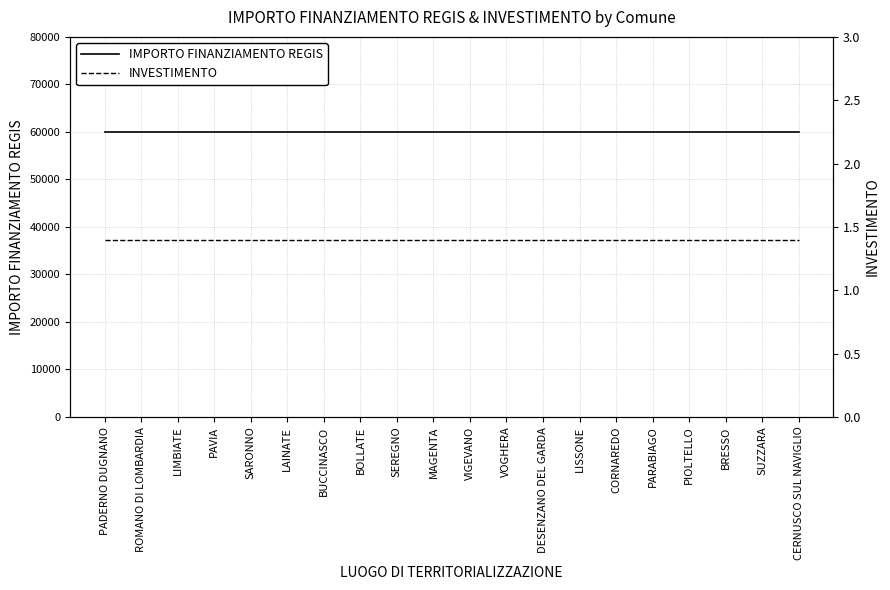

The IMPORTO FINANZIAMENTO REGIS series shows 24074.7 at CERNUSCO SUL NAVIGLIO. True or false?

False